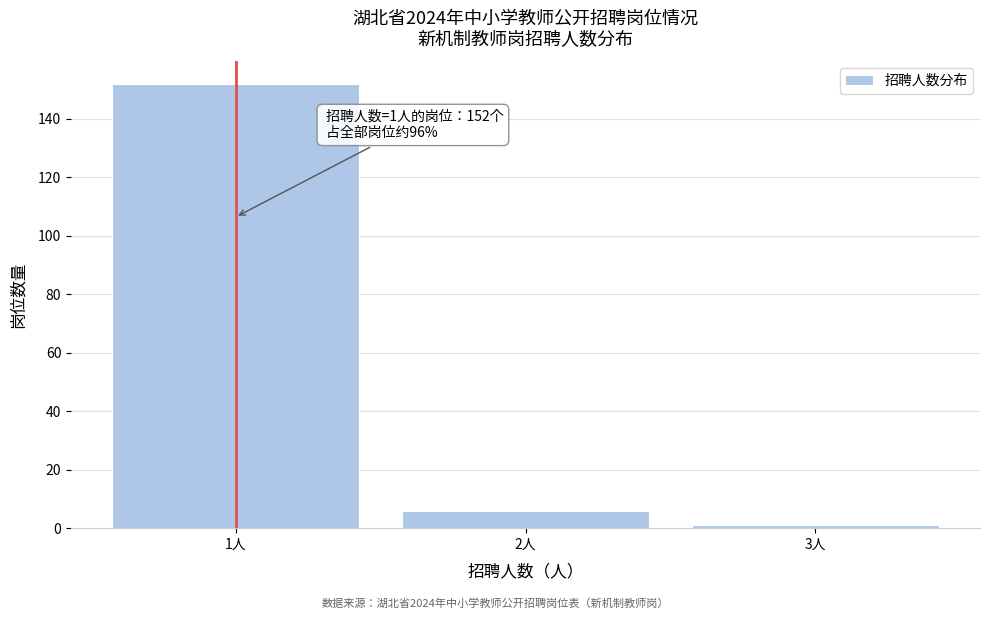

Reading right to left, what are all the values shown in this chart?

1	6	152